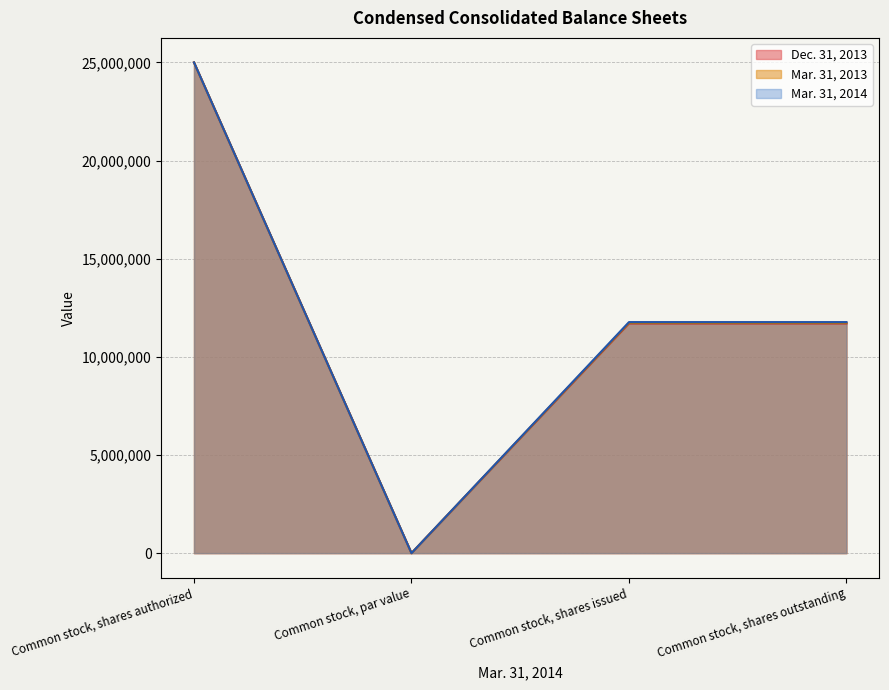

Rank the categories by Dec. 31, 2013 value from lowest to highest.

Common stock, par value, Common stock, shares issued, Common stock, shares outstanding, Common stock, shares authorized